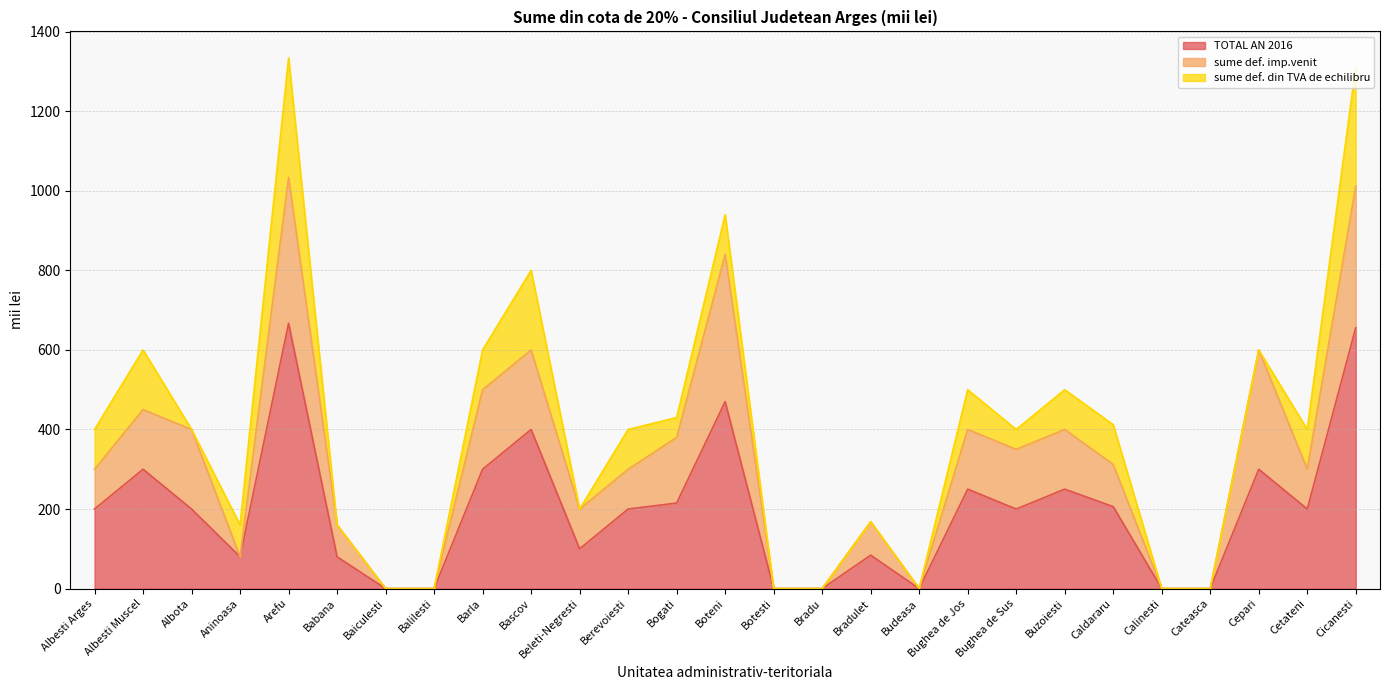

The sume def. din TVA de echilibru series shows -200 at Baiculesti. True or false?

False